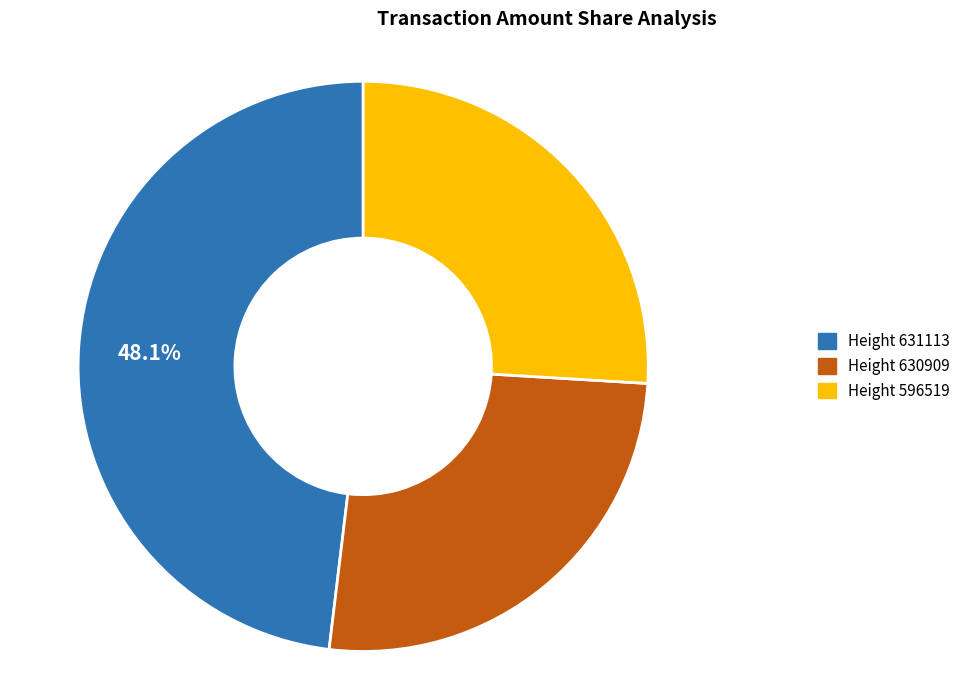

How many segments does this pie chart have?

3